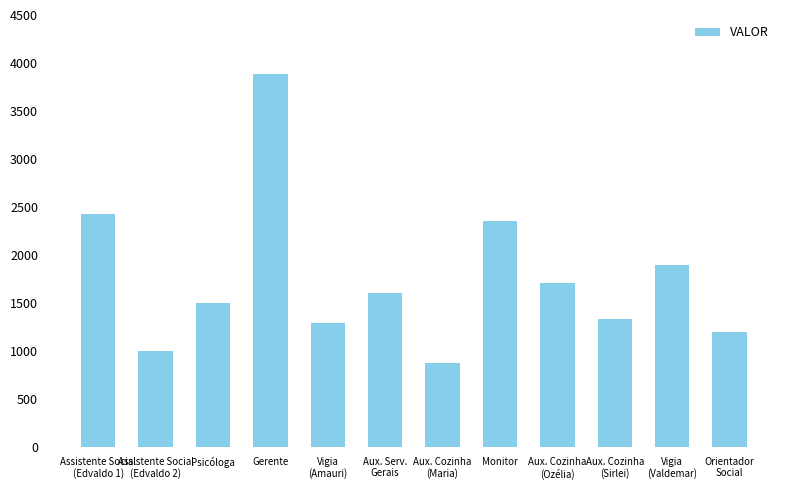

What is the difference between the second highest and second lowest values?

1428.4